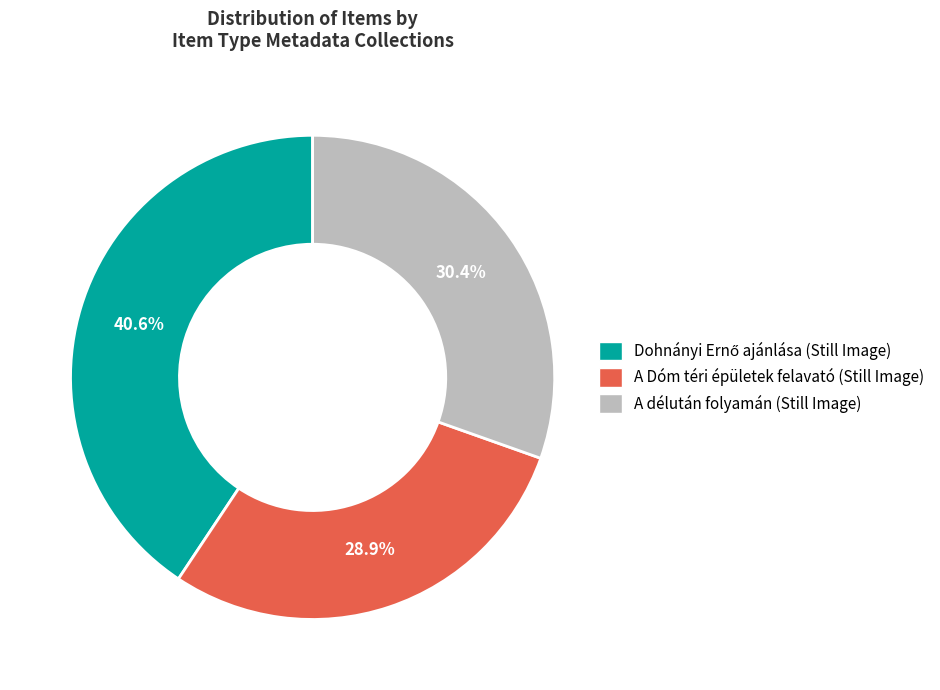

To the nearest percent, what is the average slice percentage?

33%